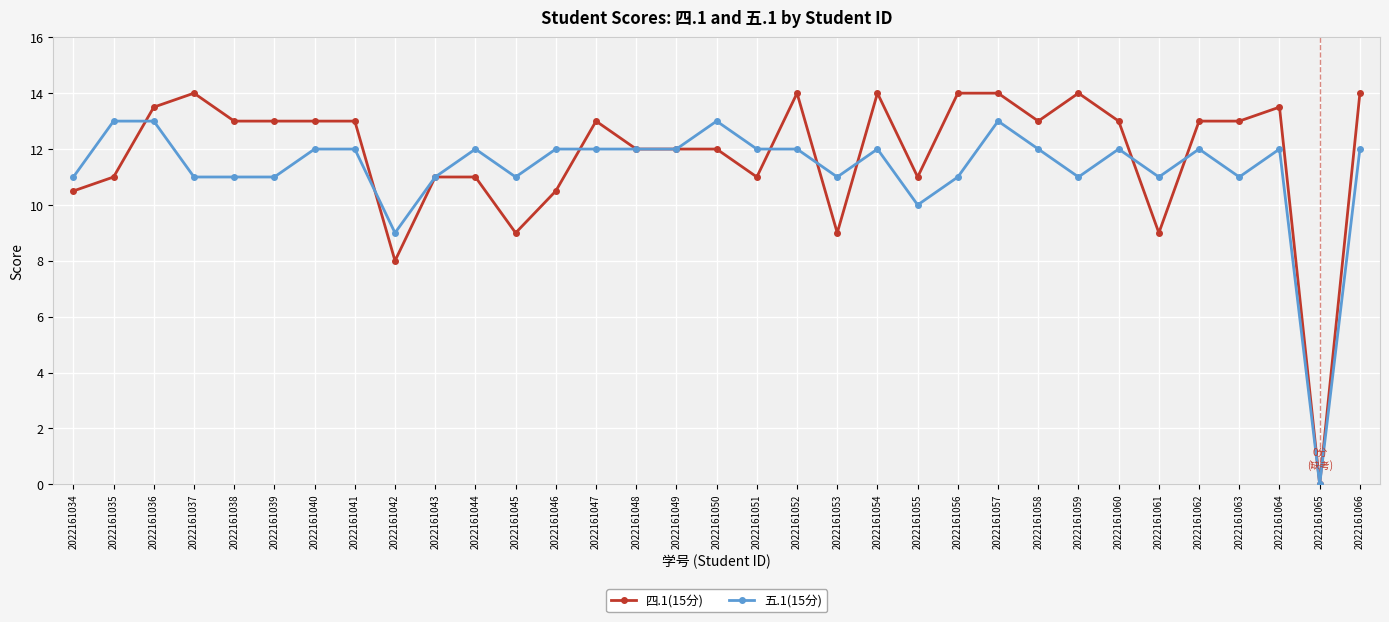

Reading right to left, transcribe all the data shown in this chart.

四.1(15分): 2022161066=14.0	2022161065=0.0	2022161064=13.5	2022161063=13.0	2022161062=13.0	2022161061=9.0	2022161060=13.0	2022161059=14.0	2022161058=13.0	2022161057=14.0	2022161056=14.0	2022161055=11.0	2022161054=14.0	2022161053=9.0	2022161052=14.0	2022161051=11.0	2022161050=12.0	2022161049=12.0	2022161048=12.0	2022161047=13.0	2022161046=10.5	2022161045=9.0	2022161044=11.0	2022161043=11.0	2022161042=8.0	2022161041=13.0	2022161040=13.0	2022161039=13.0	2022161038=13.0	2022161037=14.0	2022161036=13.5	2022161035=11.0	2022161034=10.5
五.1(15分): 2022161066=12.0	2022161065=0.0	2022161064=12.0	2022161063=11.0	2022161062=12.0	2022161061=11.0	2022161060=12.0	2022161059=11.0	2022161058=12.0	2022161057=13.0	2022161056=11.0	2022161055=10.0	2022161054=12.0	2022161053=11.0	2022161052=12.0	2022161051=12.0	2022161050=13.0	2022161049=12.0	2022161048=12.0	2022161047=12.0	2022161046=12.0	2022161045=11.0	2022161044=12.0	2022161043=11.0	2022161042=9.0	2022161041=12.0	2022161040=12.0	2022161039=11.0	2022161038=11.0	2022161037=11.0	2022161036=13.0	2022161035=13.0	2022161034=11.0